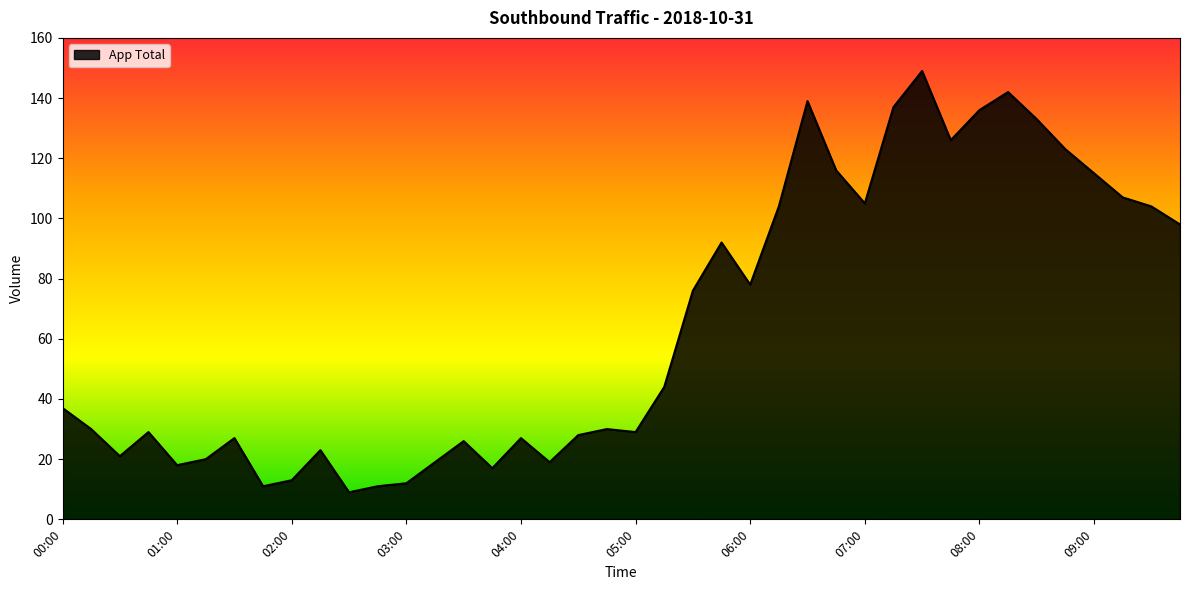

What is the difference between the second highest and minimum values?

133